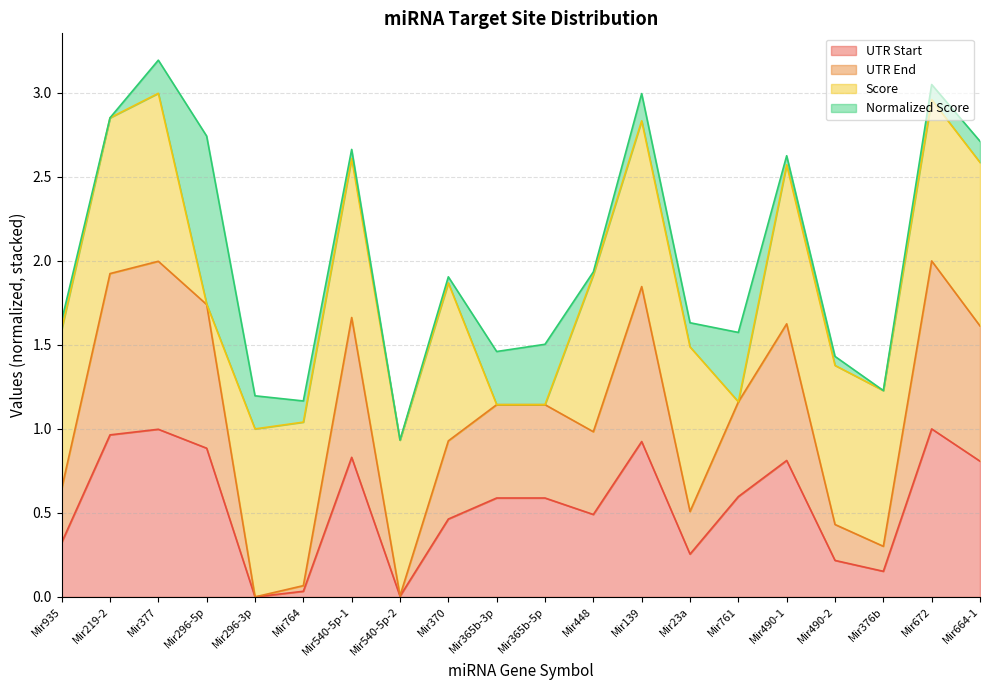

True or false: UTR End has a value of 0.7 at Mir761.

False